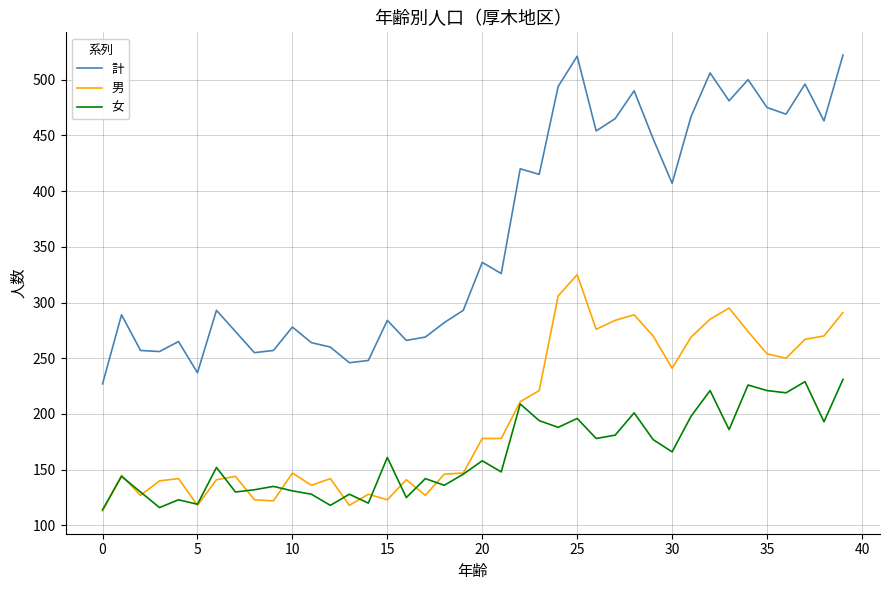

True or false: 女 and 計 cross at least once.

False